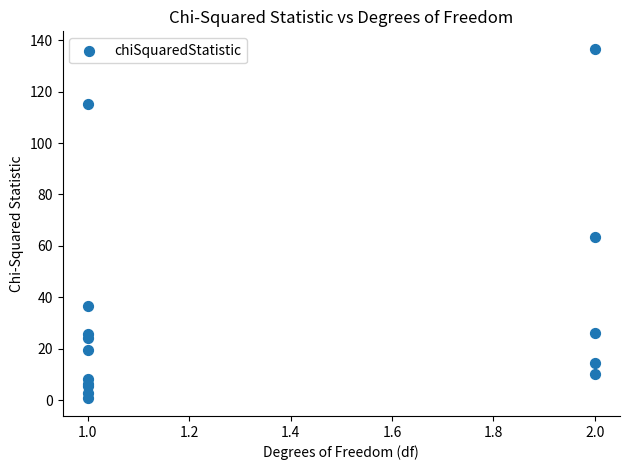

What Y value in the scatter plot is closest to 68?

63.4